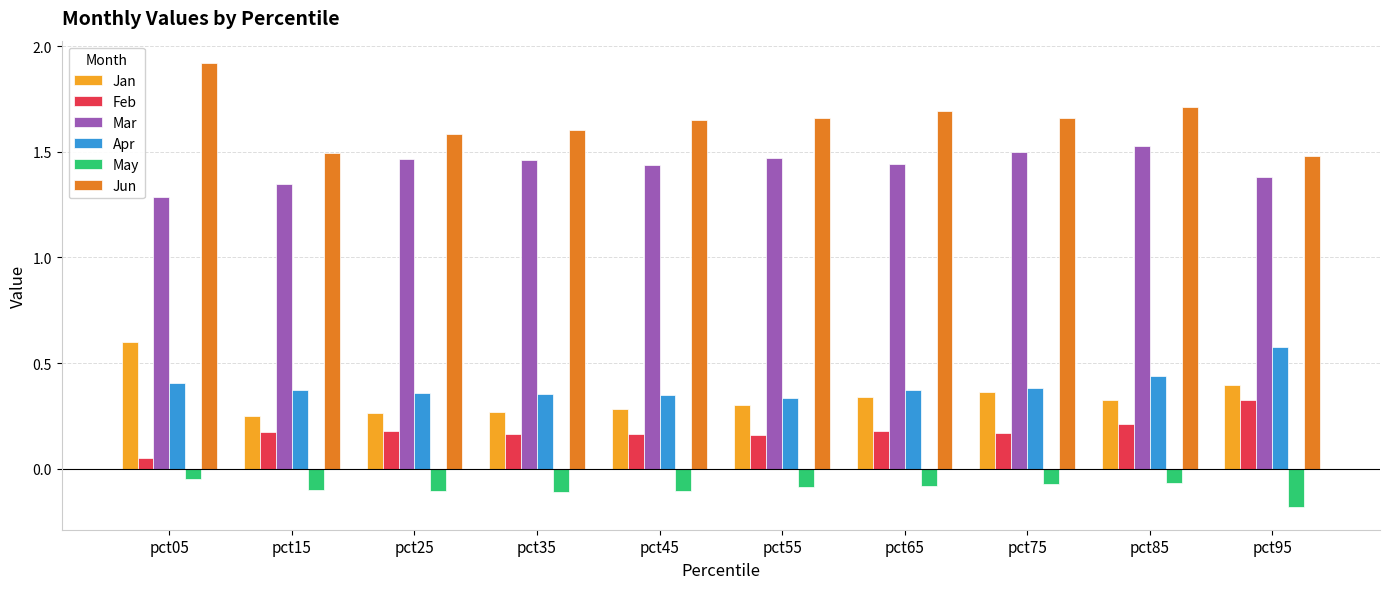

The value of Apr at pct65 is 0.4. True or false?

True